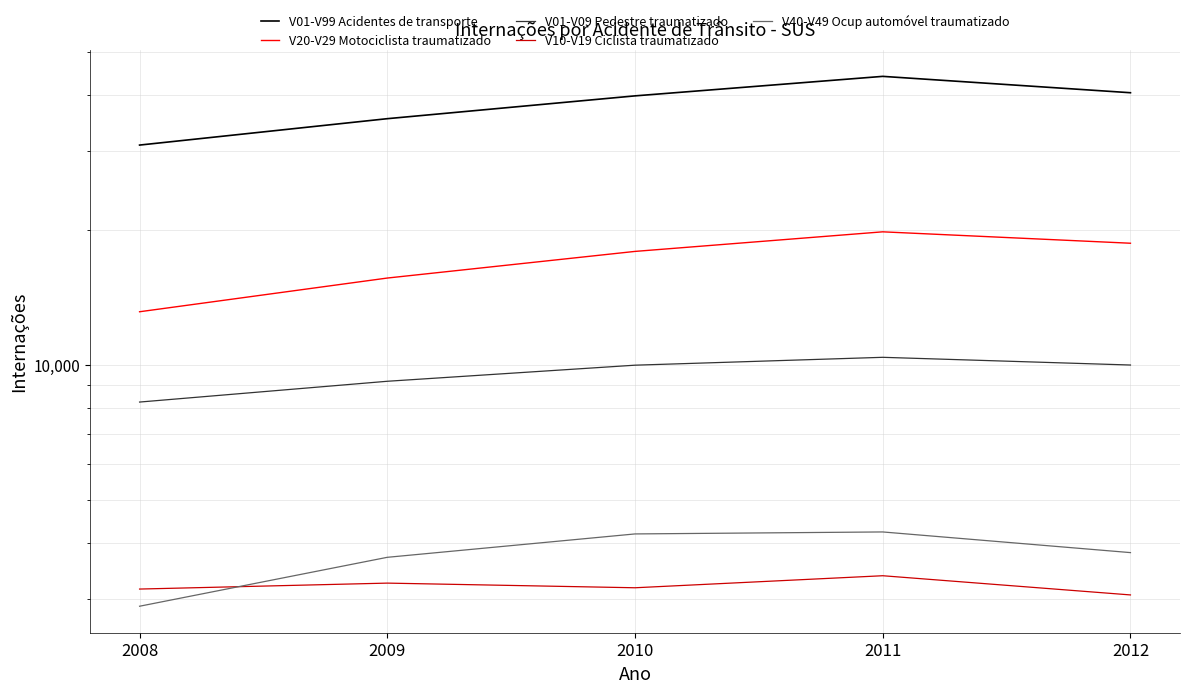

What is the sum of all V20-V29 Motociclista traumatizado values?

85173